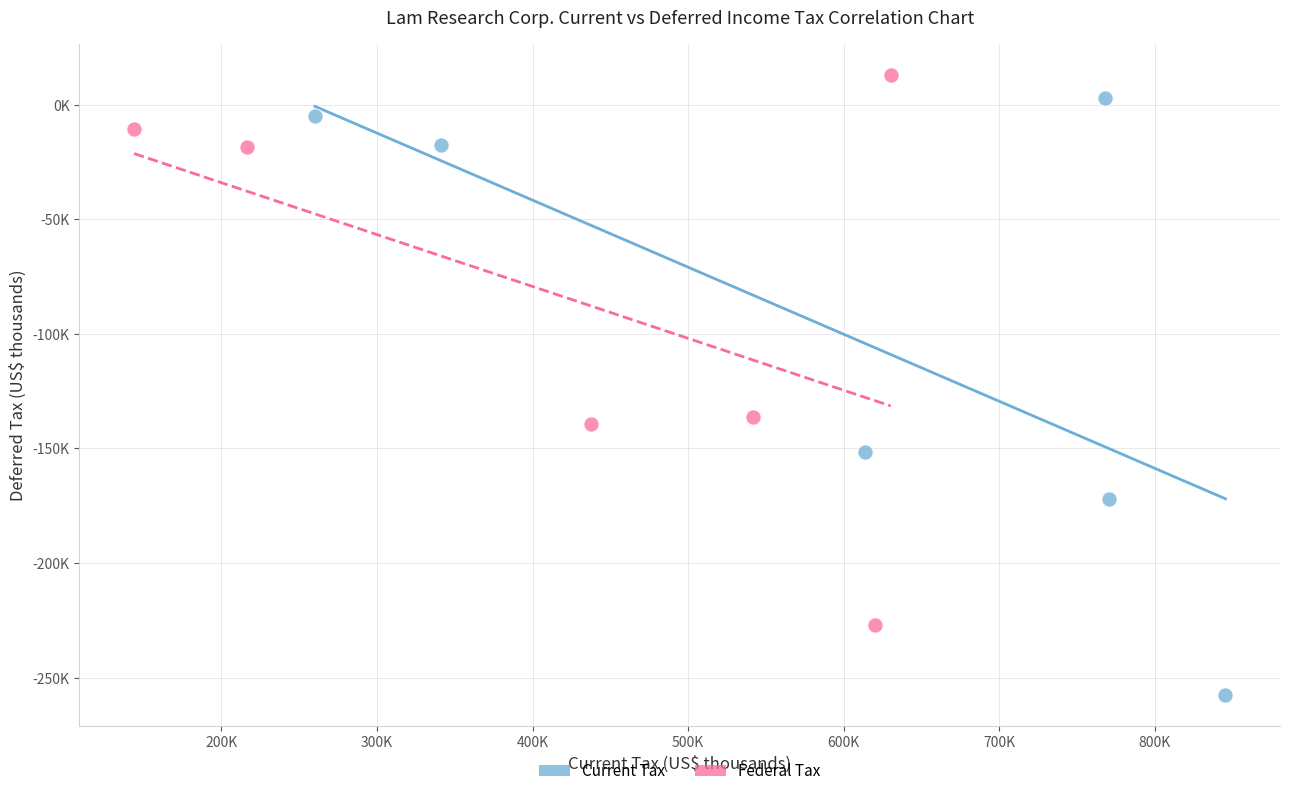

What are all the series names shown in the legend?

Current Tax, Federal Tax